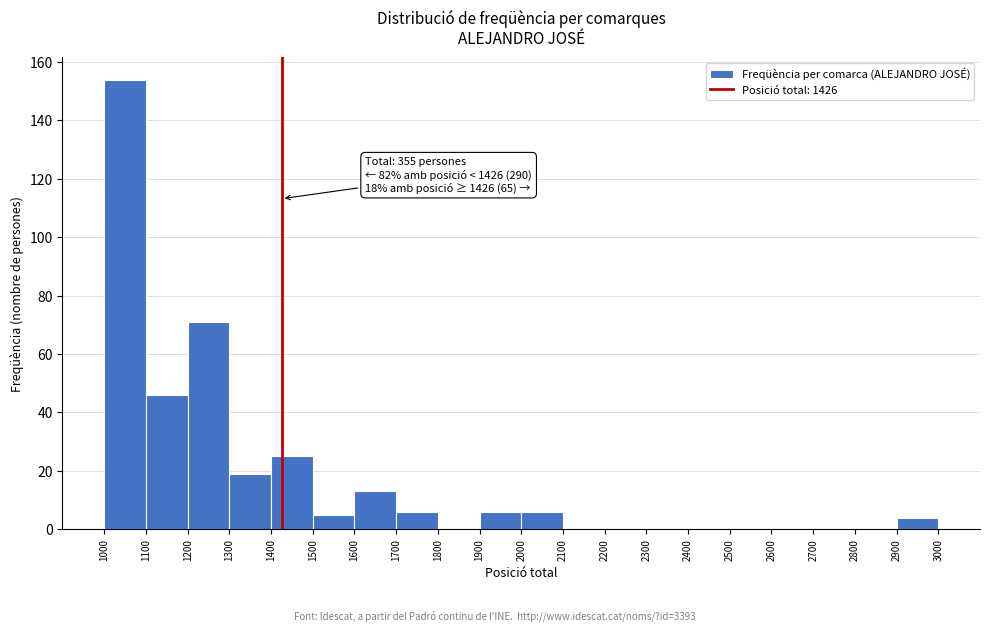

Over which range of the x-axis is the bar tallest?

1000 to 1100